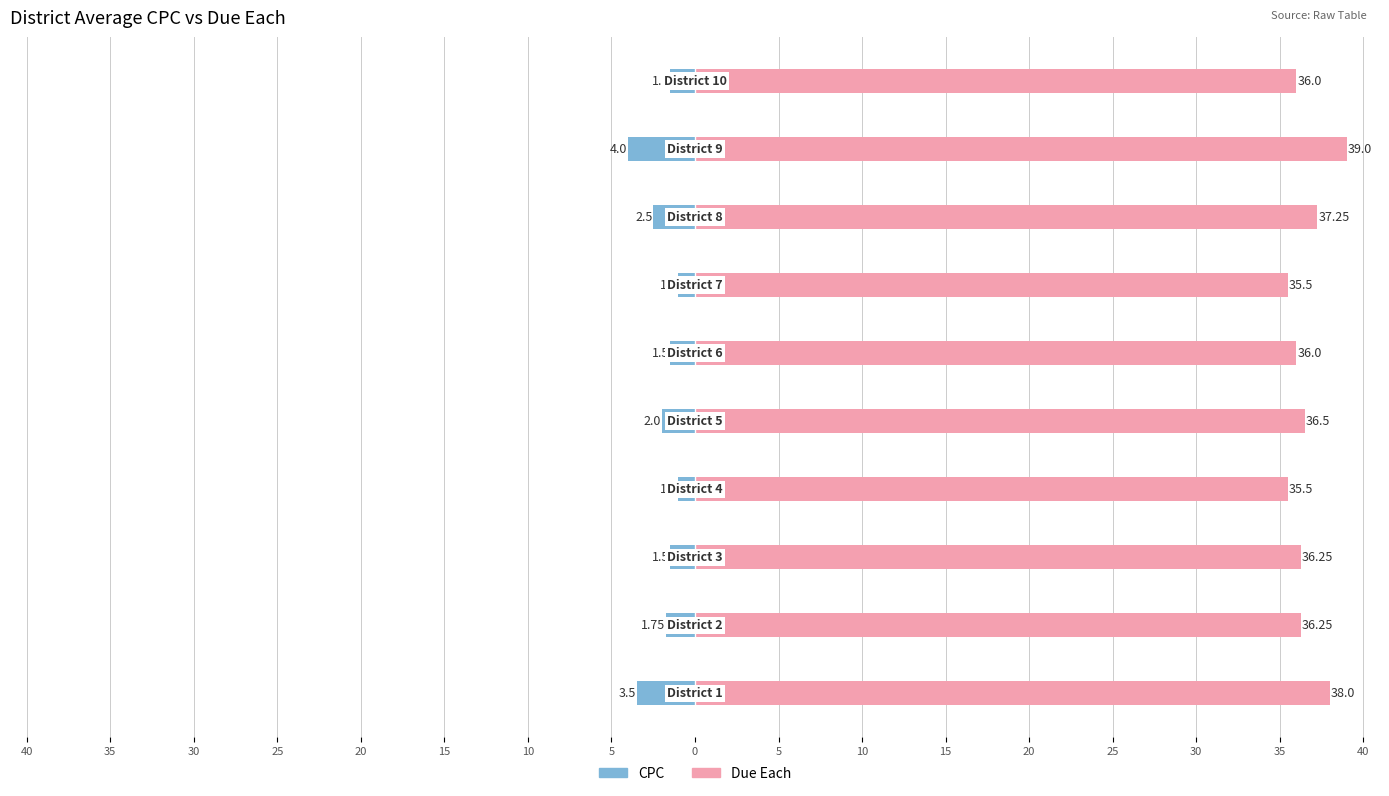

Which series changed the most between 35 and 20?

CPC